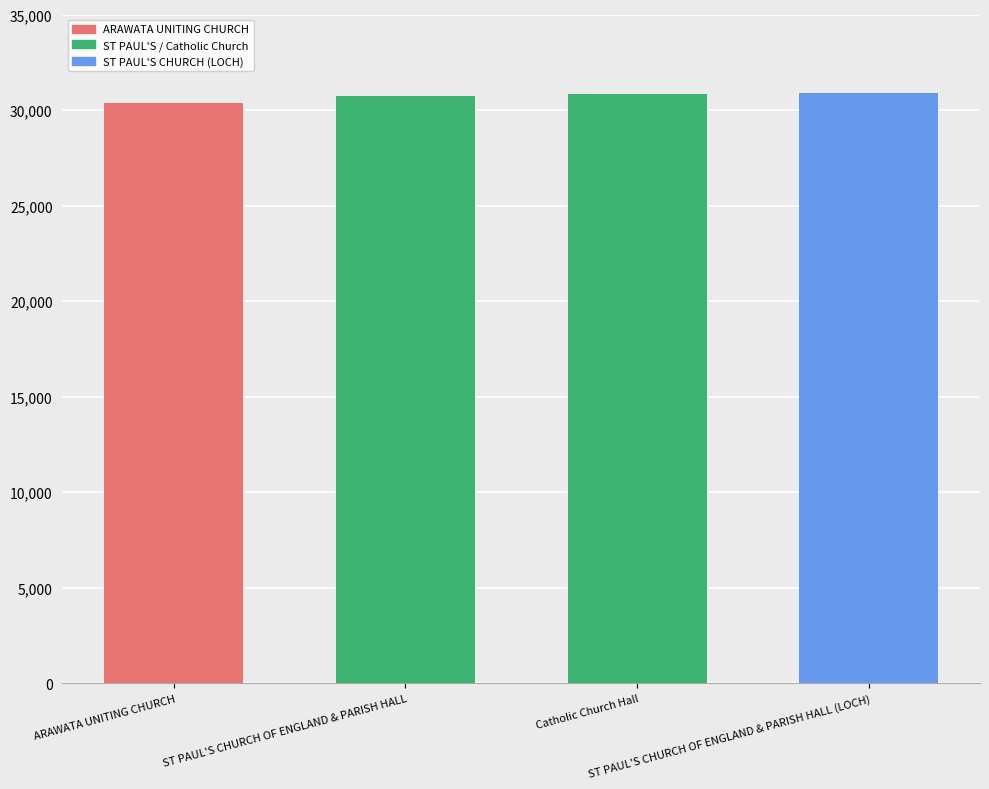

What is the value of the 2nd bar from the left?

30723